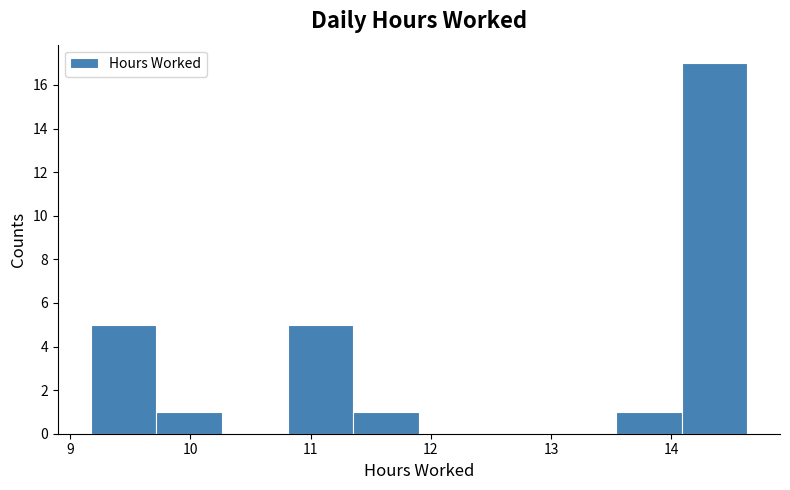

Which range on the x-axis has the tallest bar?

14.1 to 14.6